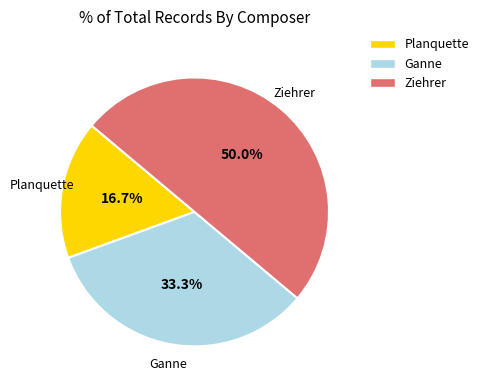

To the nearest percent, what percentage of the pie is Ziehrer?

50%